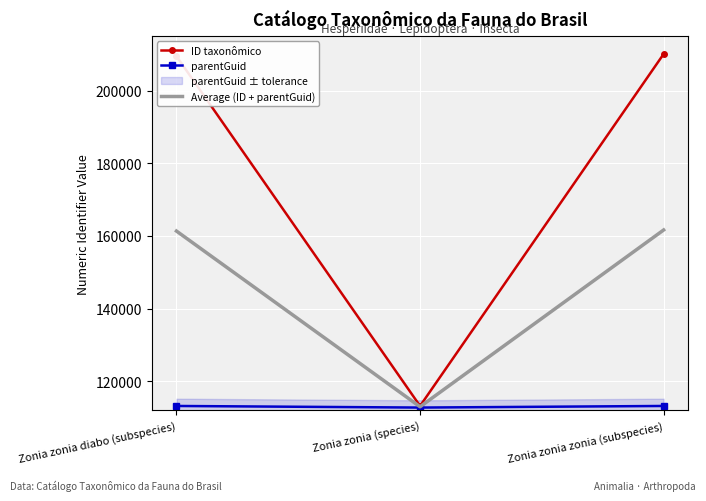

Reading left to right, extract all data points from this chart.

ID taxonômico: Zonia zonia diabo (subspecies)=209506.0	Zonia zonia (species)=113201.0	Zonia zonia zonia (subspecies)=210107.0
parentGuid: Zonia zonia diabo (subspecies)=113201.0	Zonia zonia (species)=112760.0	Zonia zonia zonia (subspecies)=113201.0
Average (ID + parentGuid): Zonia zonia diabo (subspecies)=161353.5	Zonia zonia (species)=112980.5	Zonia zonia zonia (subspecies)=161654.0